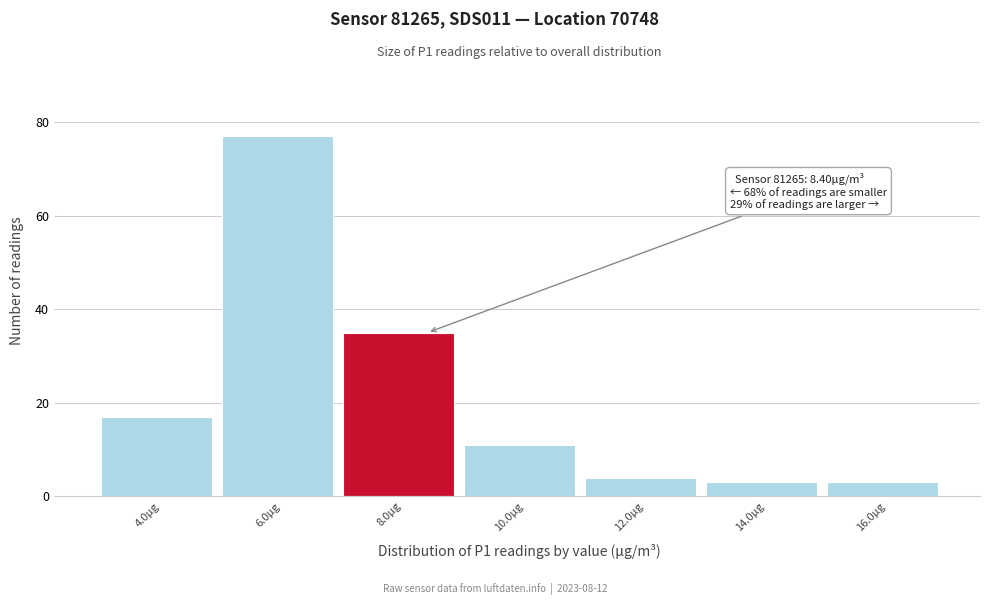

Reading left to right, list all the values displayed in this chart.

17	77	35	11	4	3	3